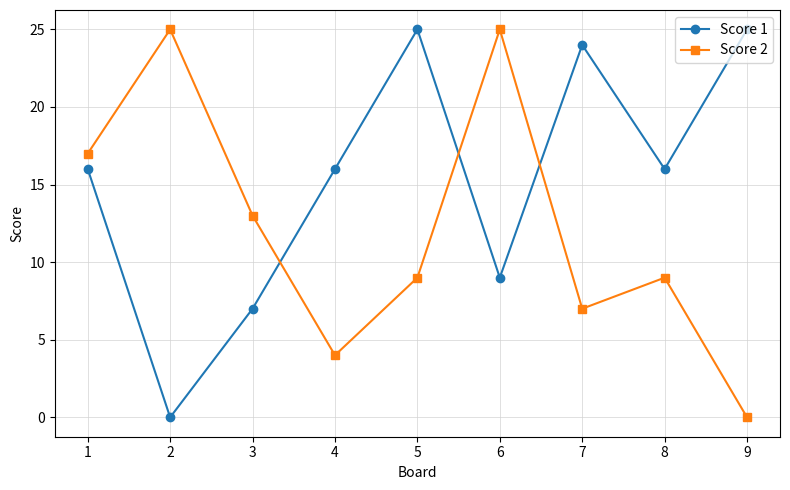

Between which two adjacent categories do Score 1 and Score 2 first intersect?

3 and 4